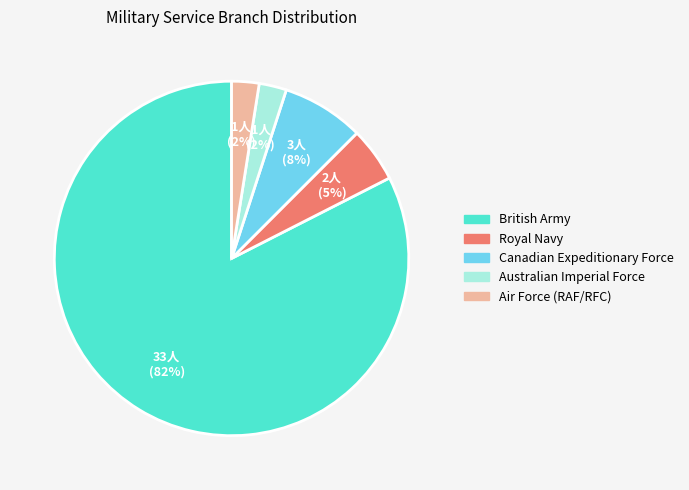

Count the number of slices in the pie.

5